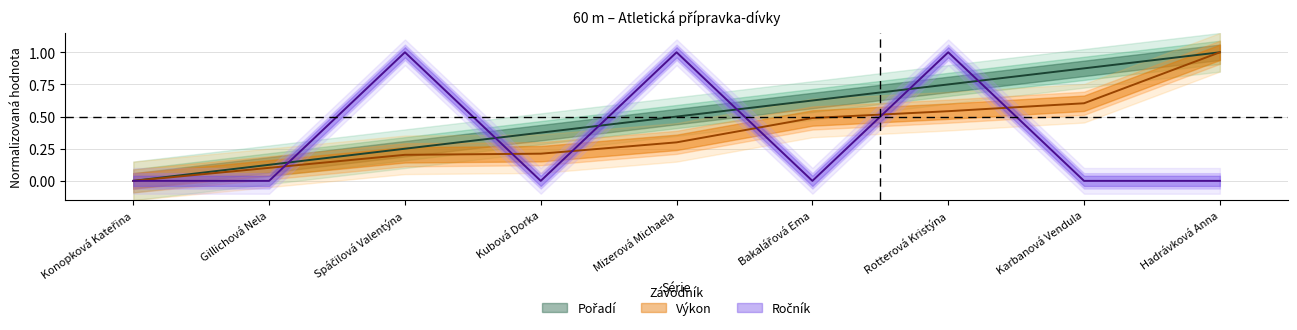

At which label does Výkon reach its minimum?

Konopková Kateřina